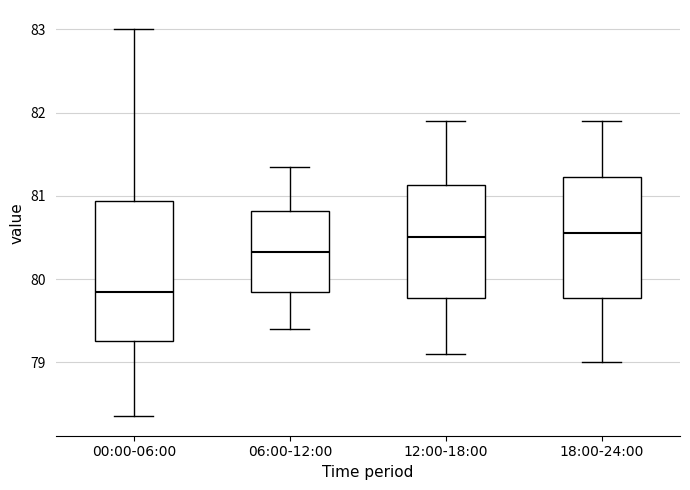

Comparing the boxes themselves (not the whiskers), which one is the tallest?

00:00-06:00